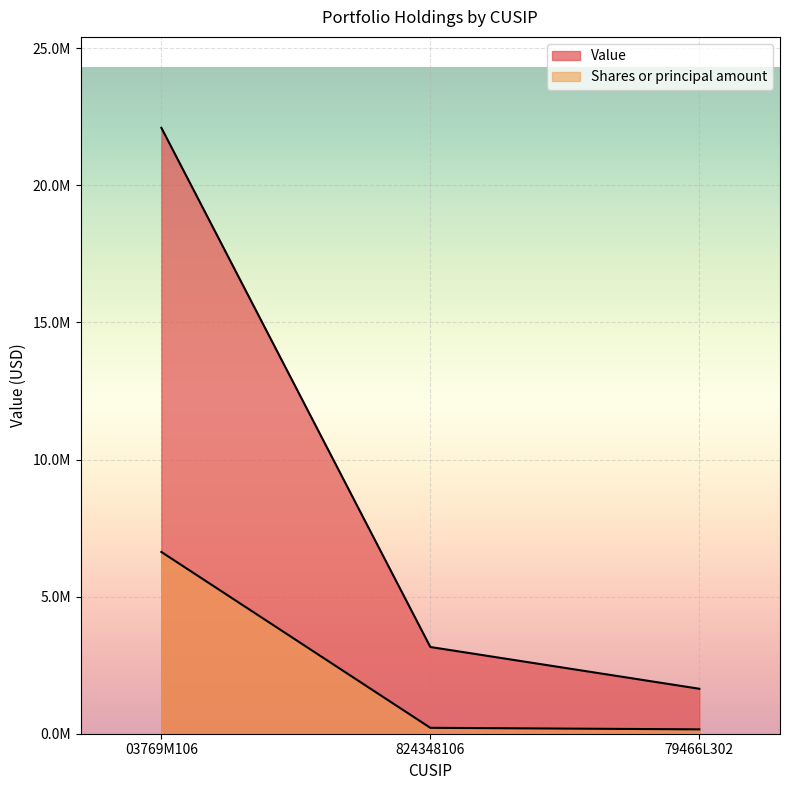

Rank the categories by Value value from highest to lowest.

03769M106, 824348106, 79466L302